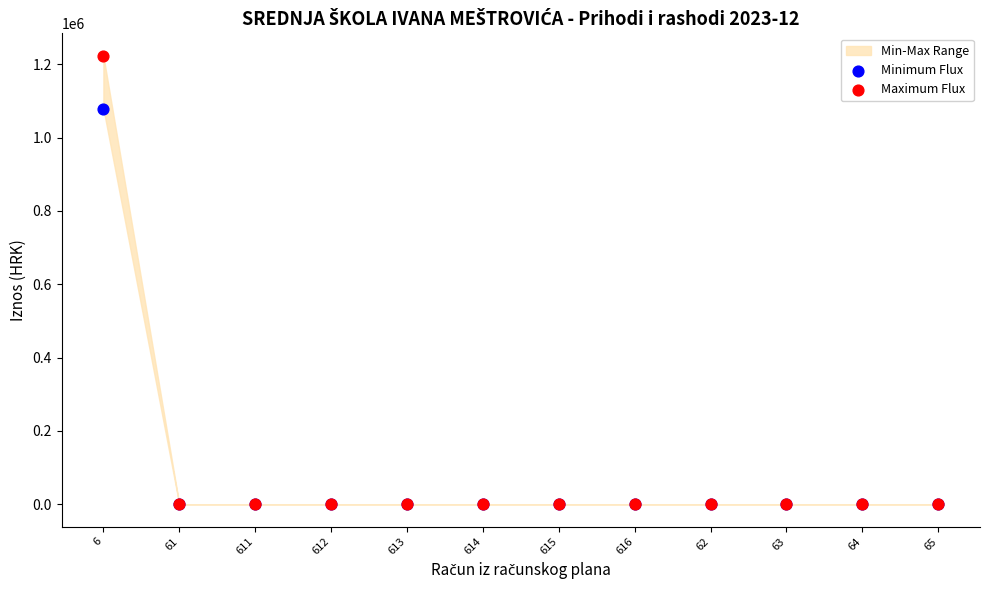

Which series contains the highest Y value?

Maximum Flux